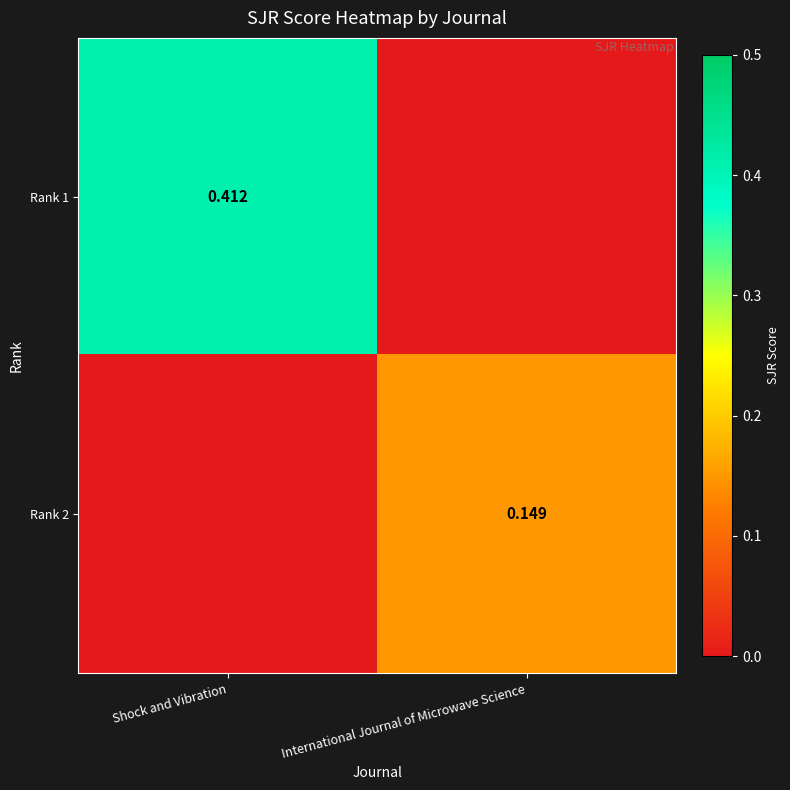

Is the value of Rank 1 at Shock and Vibration greater than the value of Rank 2 at International Journal of Microwave Science?

Yes